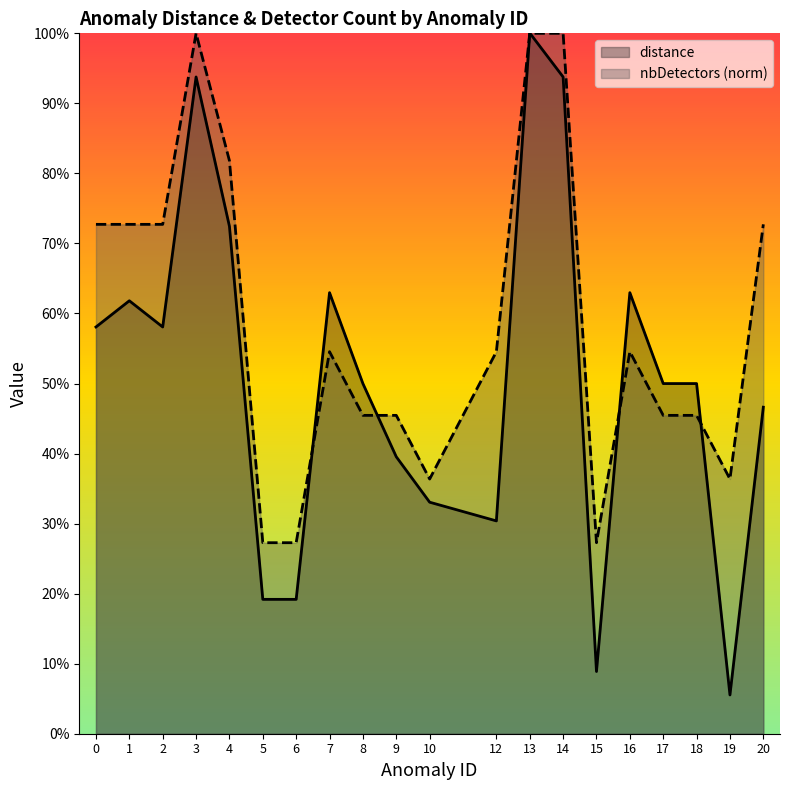

Which has a higher value, 16 or 14?

14